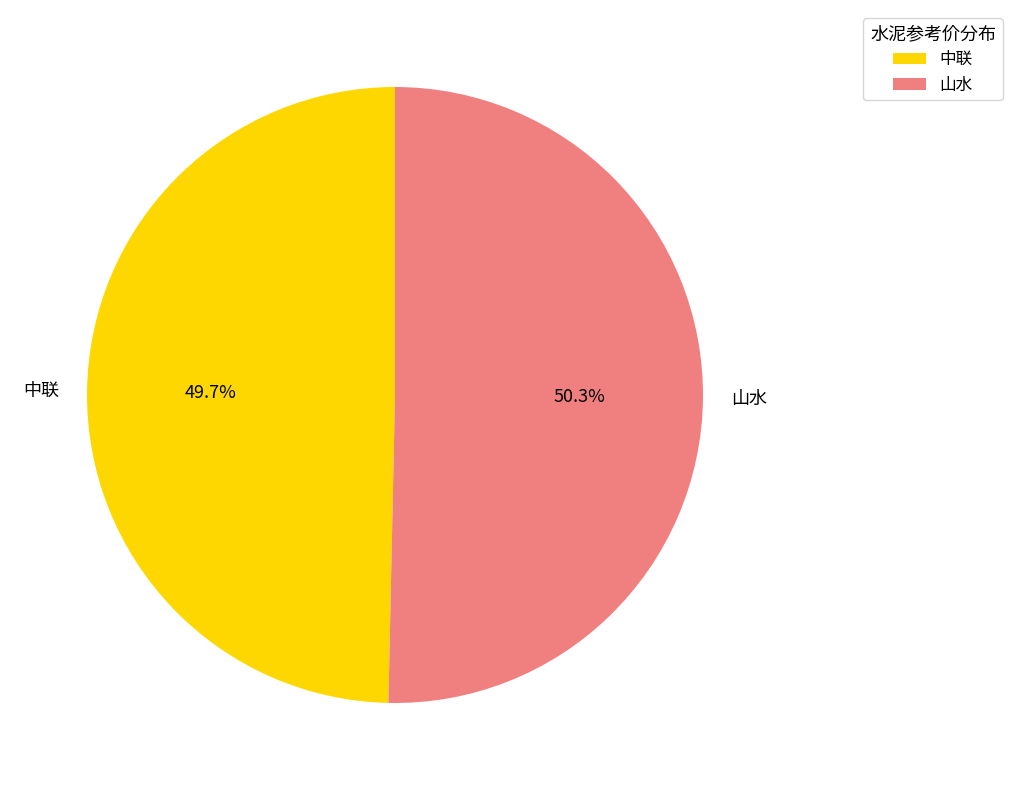

Rank the categories by value from highest to lowest.

山水, 中联